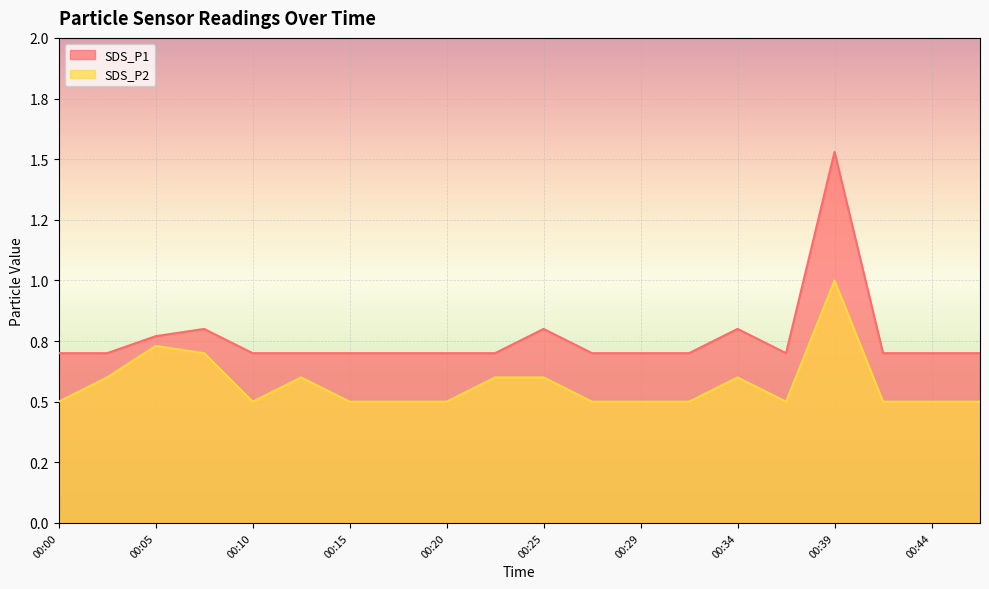

True or false: SDS_P2 and SDS_P1 intersect in this chart.

False